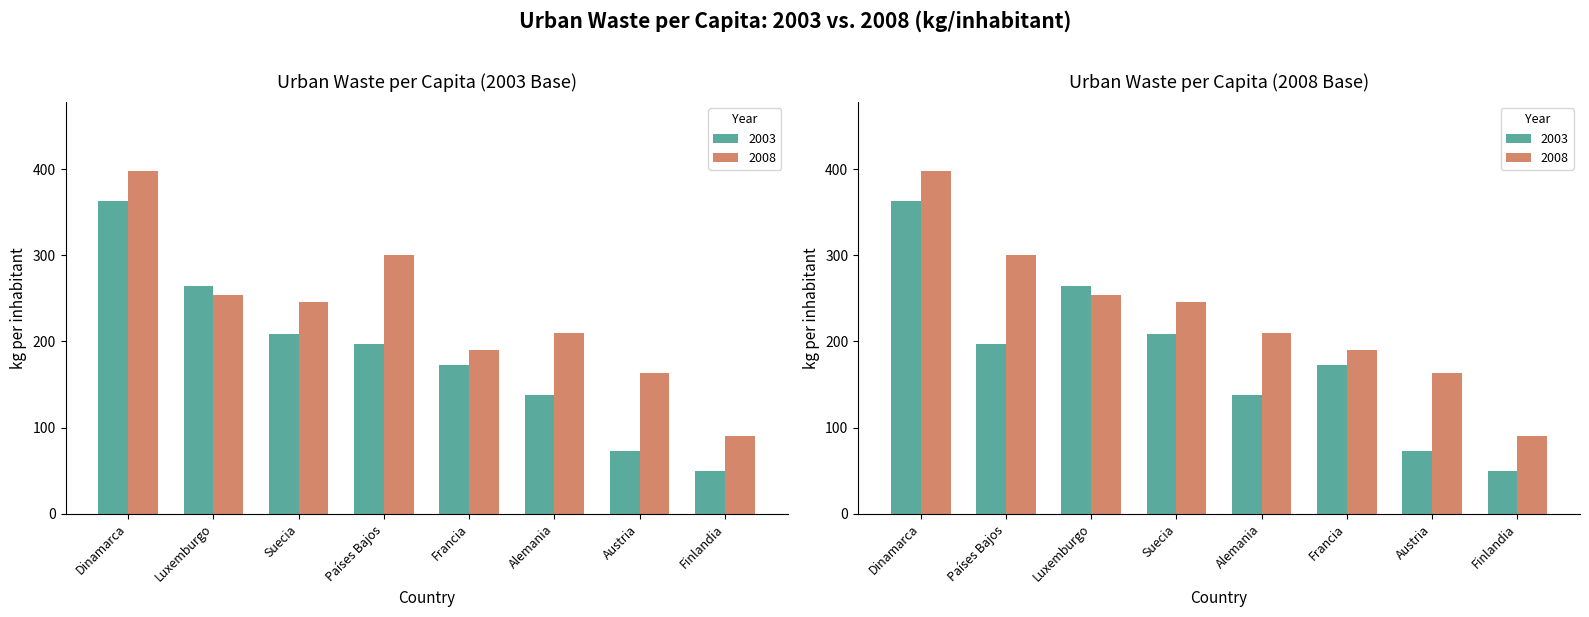

What is the label of the 5th bar from the left?

Francia